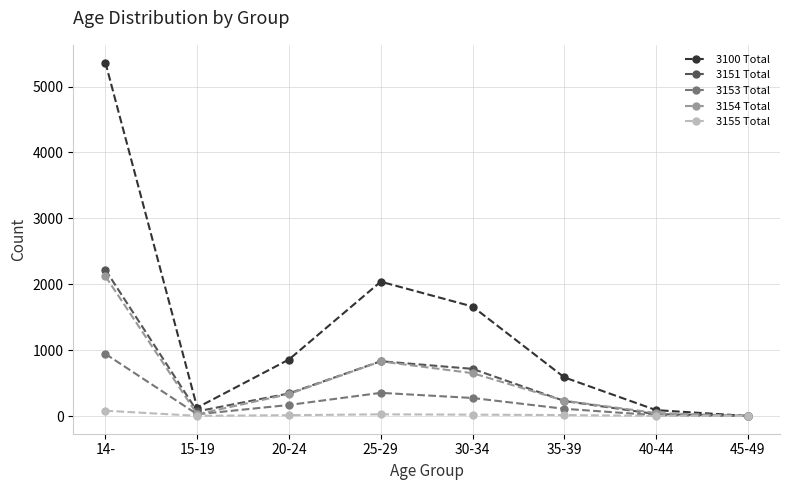

What is the spread (max minus min) of values at 20-24?

845